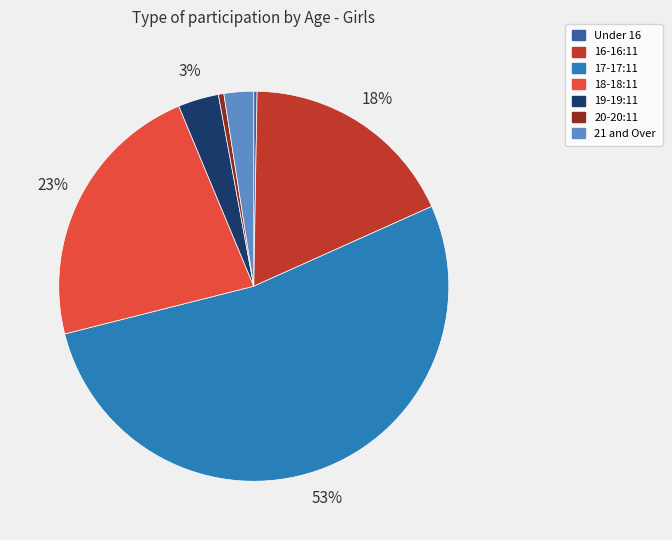

To the nearest percent, what is the average slice percentage?

14%